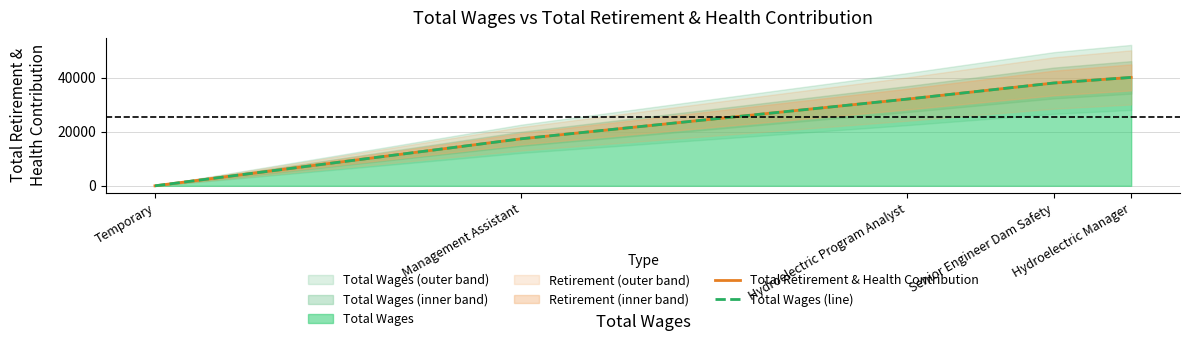

Rank the series at Management Assistant from highest to lowest value.

Total Retirement & Health Contribution, Total Wages (line)